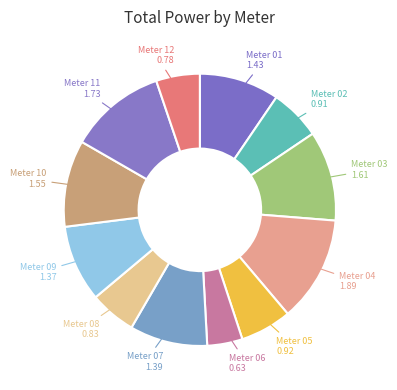

Is there a majority slice in this chart?

No